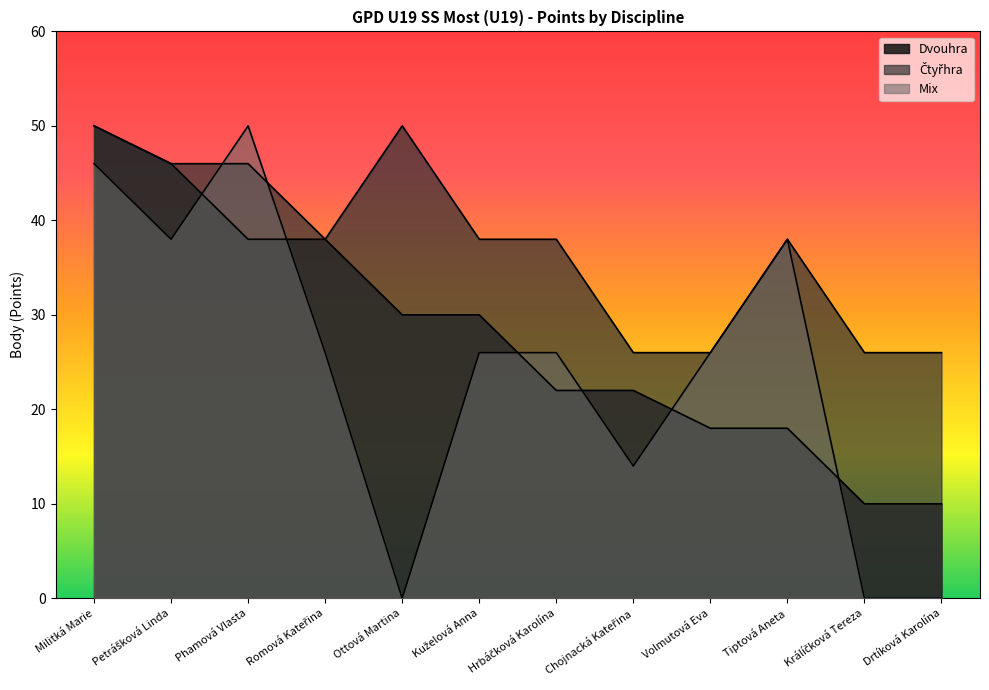

The value of Dvouhra at Hrbáčková Karolína is 22. True or false?

True